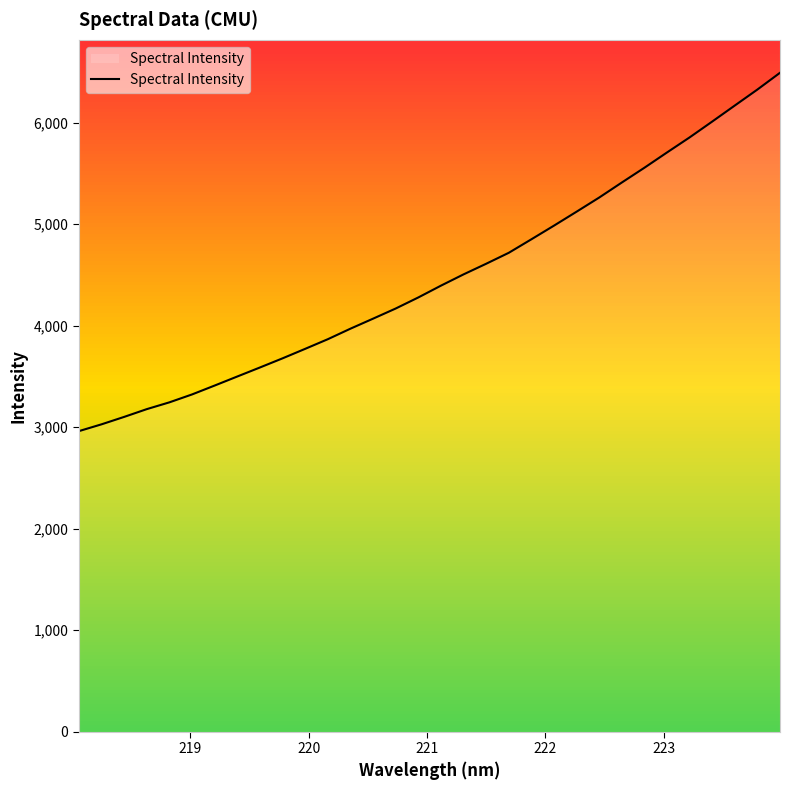

What is the greatest value displayed?

6491.0